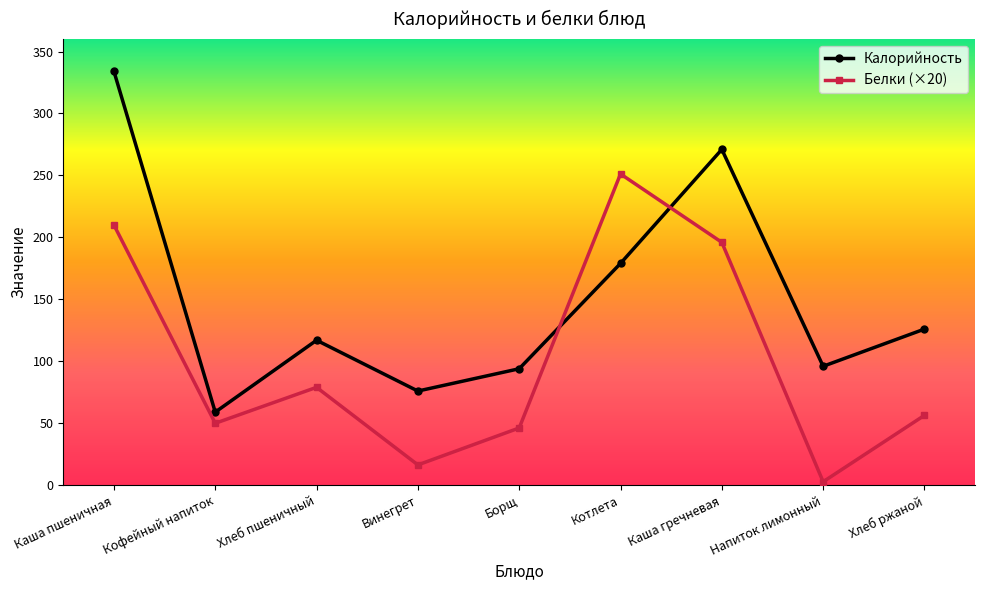

Does the chart display data point markers on the line(s)?

Yes